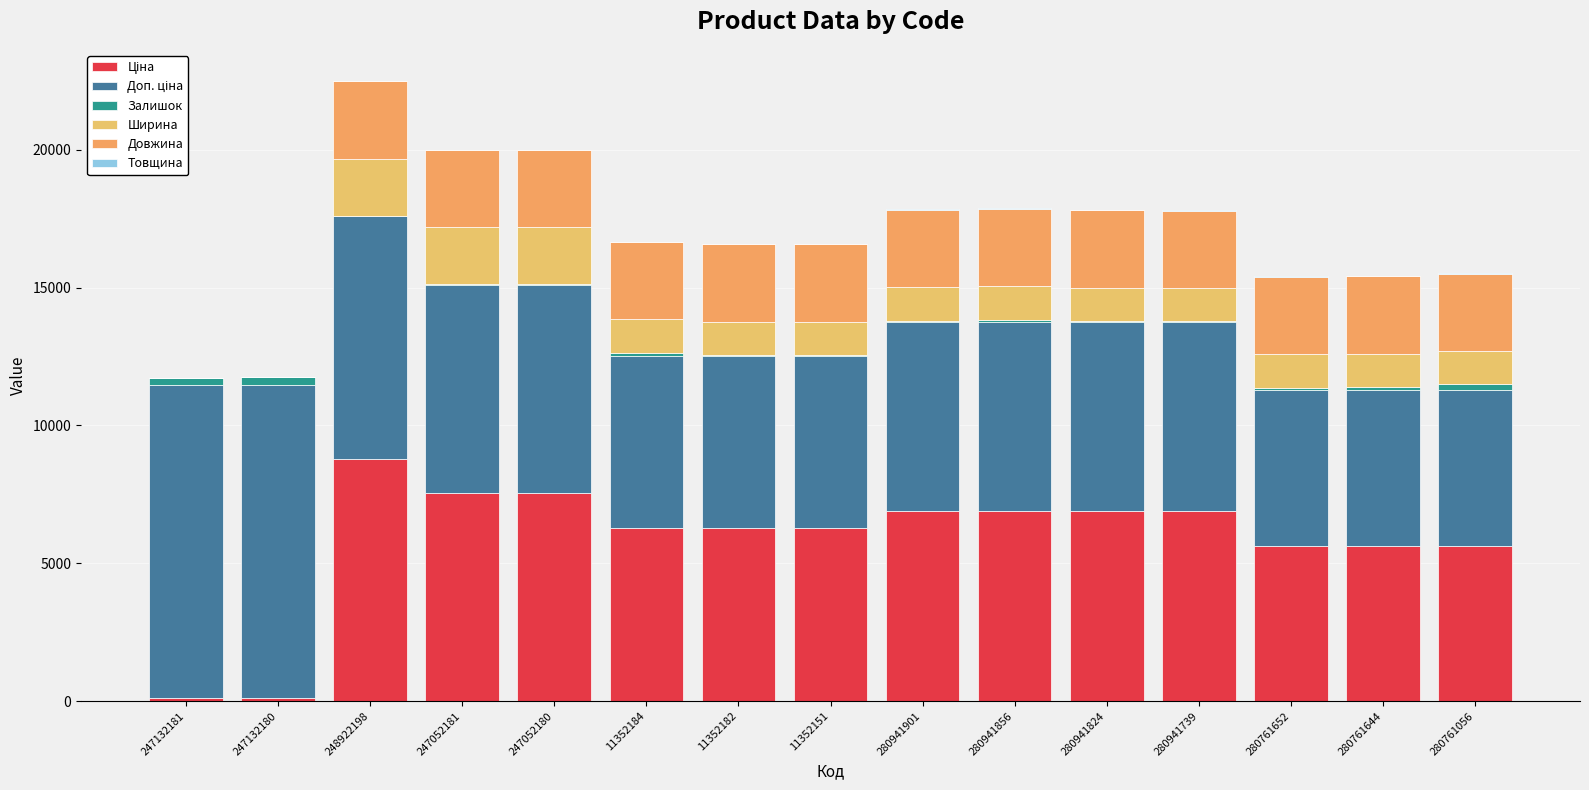

Does the chart contain stacked bars?

Yes